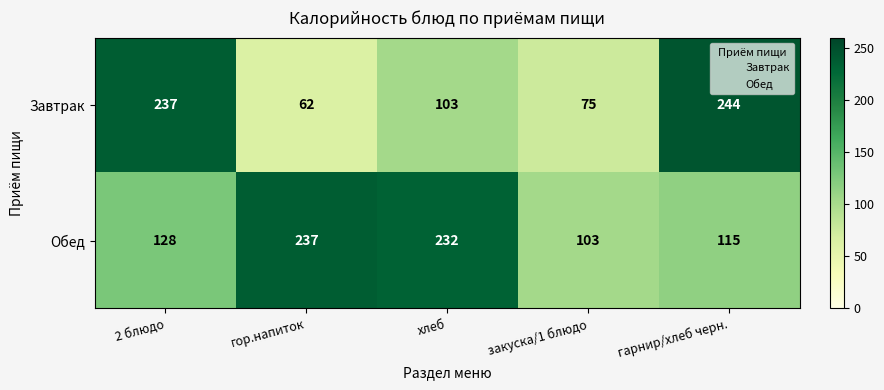

True or false: Обед has a value of 57 at закуска/1 блюдо.

False